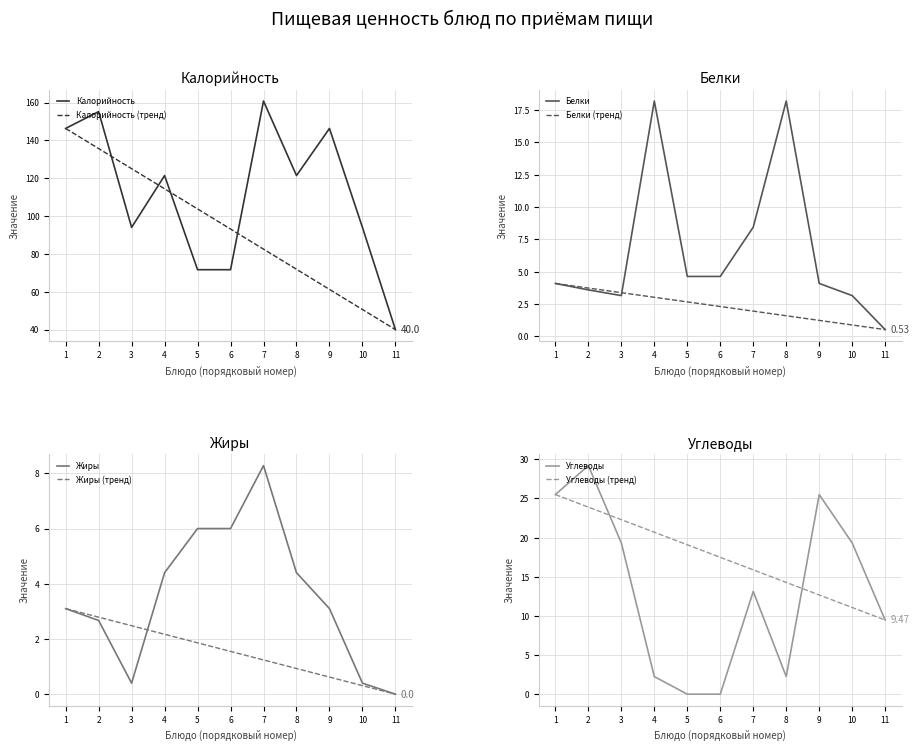

Which category has the lowest value in the Калорийность series?

11